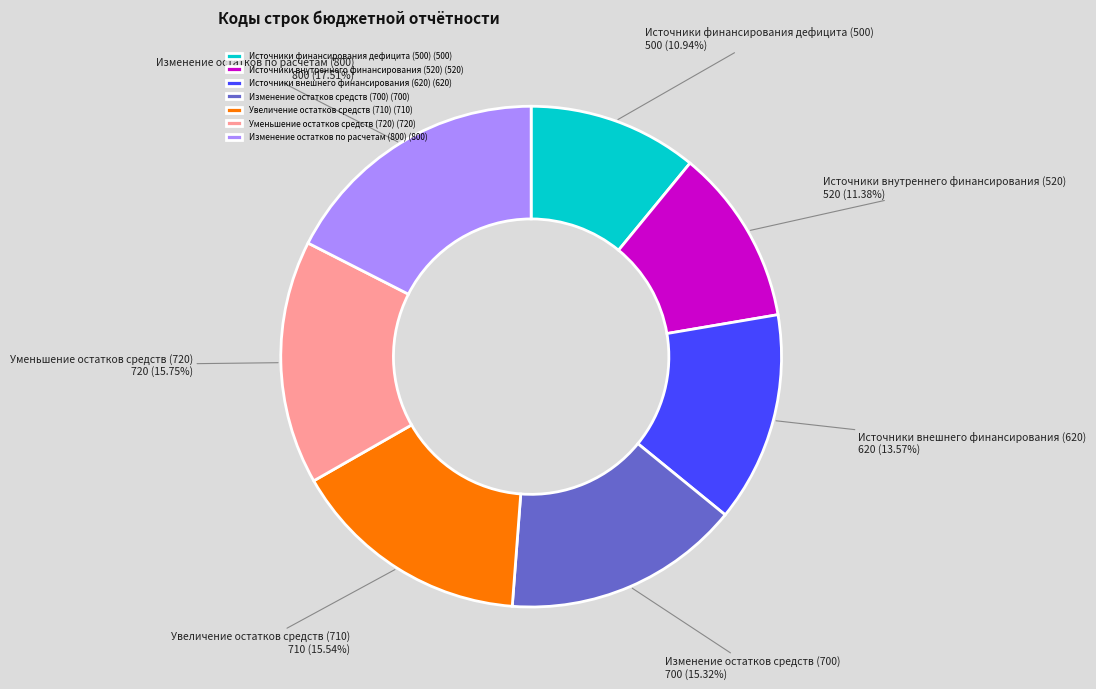

Count the number of slices in the pie.

7